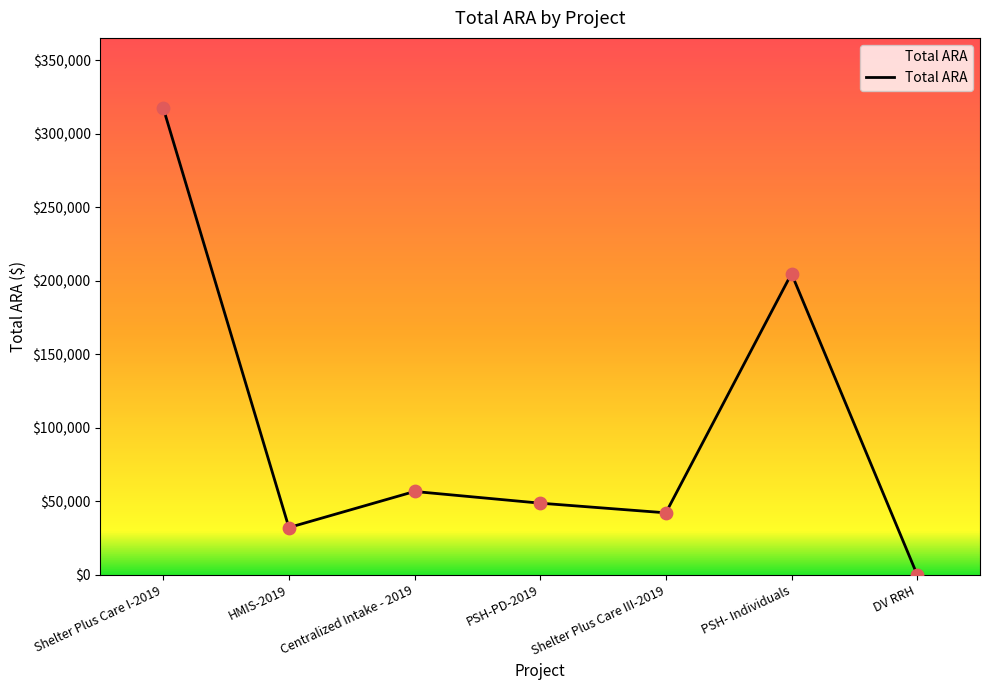

What is the change in value from PSH-PD-2019 to PSH- Individuals?

+156123